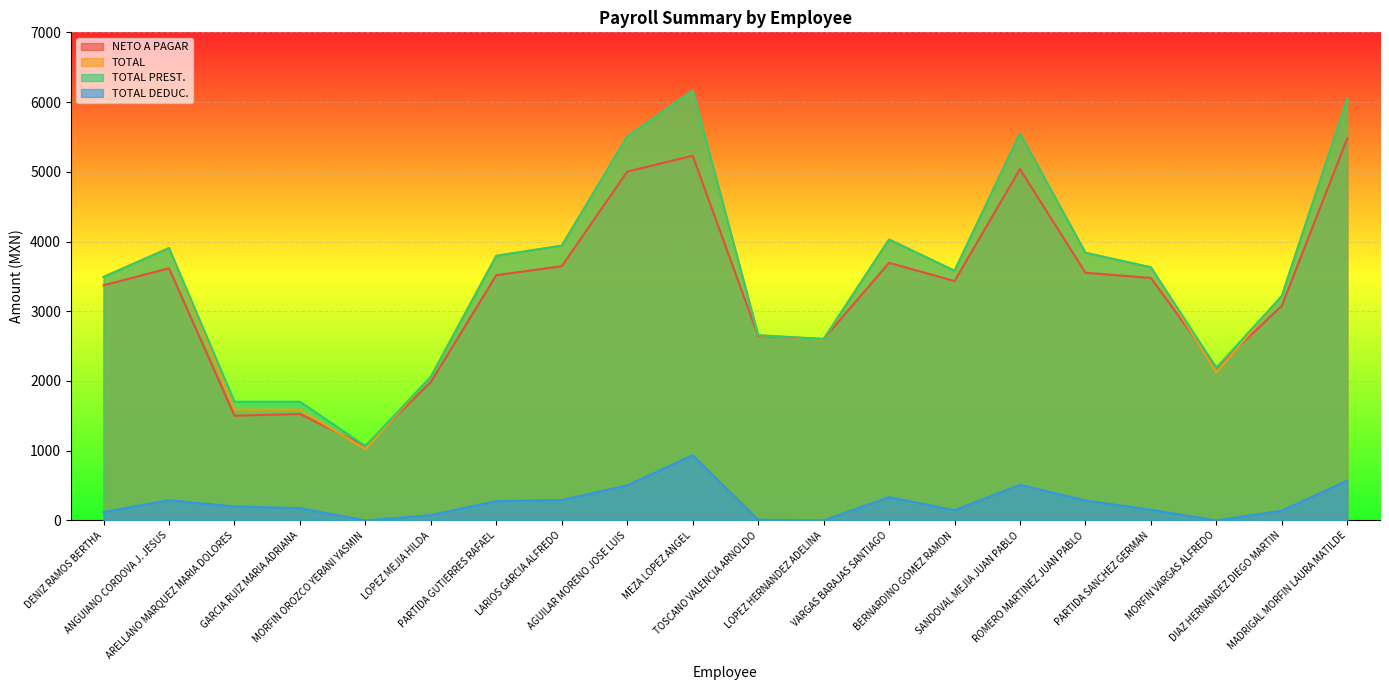

The TOTAL DEDUC. series shows 176.5 at GARCIA RUIZ MARIA ADRIANA. True or false?

True